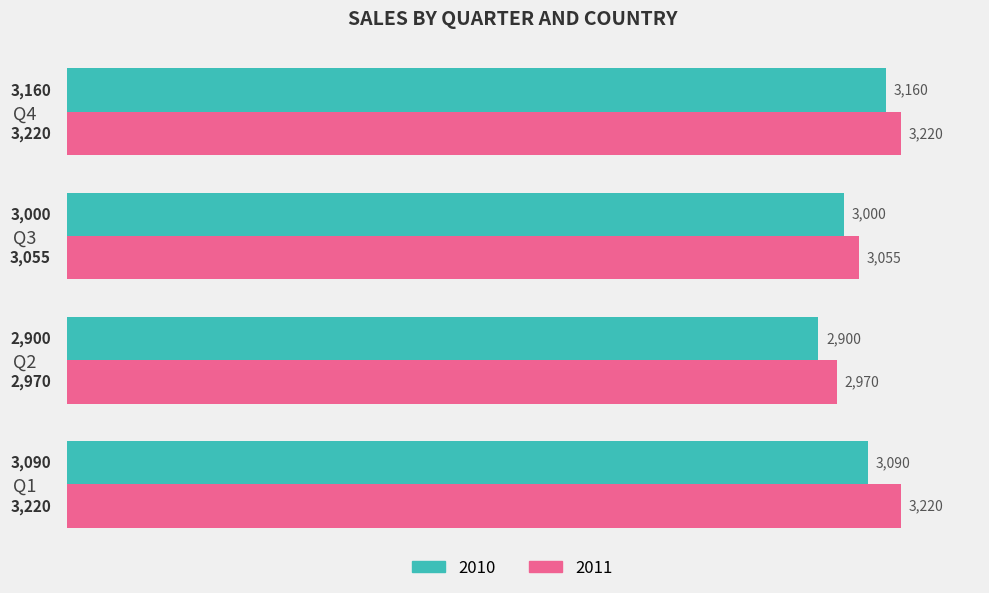

What is the difference between the maximum and second lowest values in the 2010 series?

160